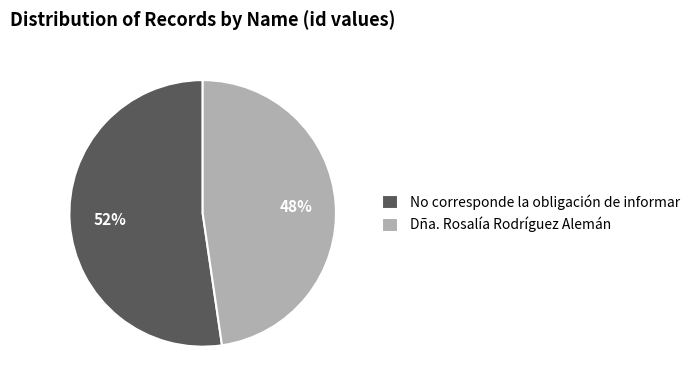

Combined, do Dña. Rosalía Rodríguez Alemán and No corresponde la obligación de informar account for over 50%?

Yes